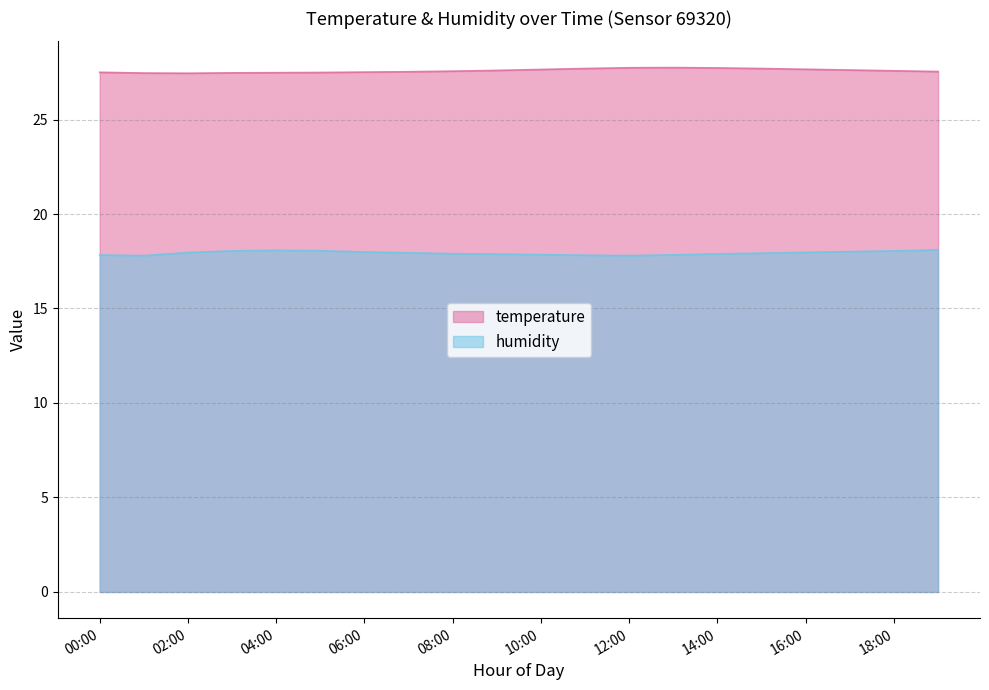

How many categories are shown in the chart?

20